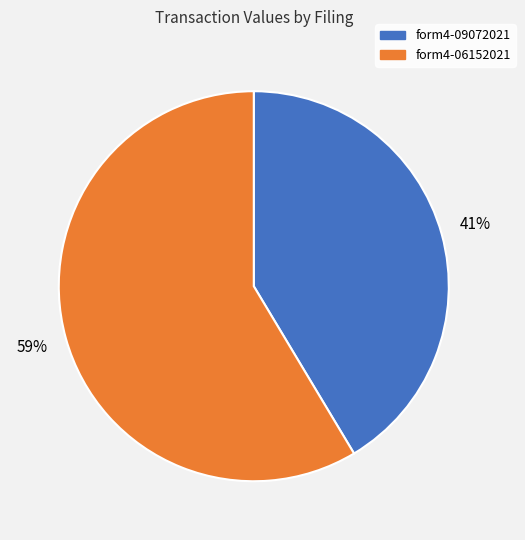

To the nearest percent, what is the average slice percentage?

50%